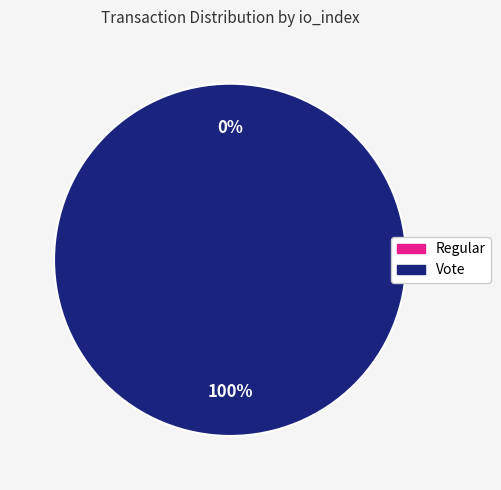

Is there any slice that represents more than half of the pie?

Yes